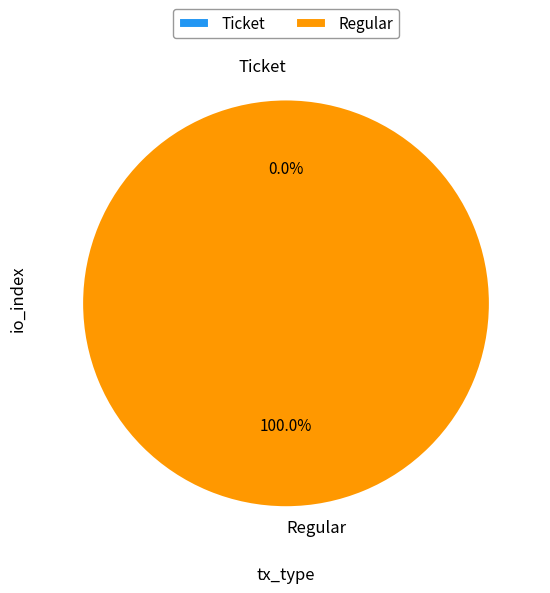

To the nearest percent, what portion does Regular (io_index=14) represent?

100%